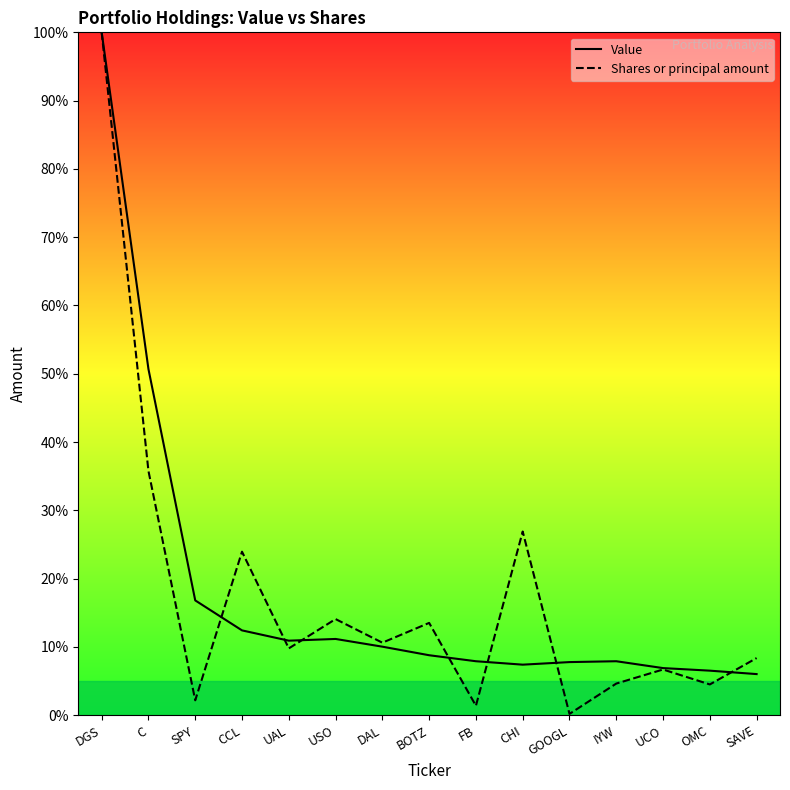

Does the chart have visible grid lines?

No